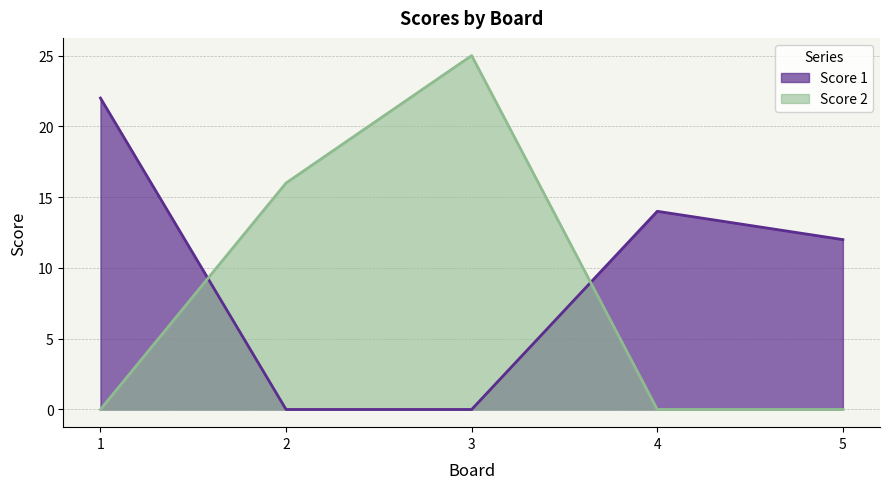

Count the number of categories in the chart.

5